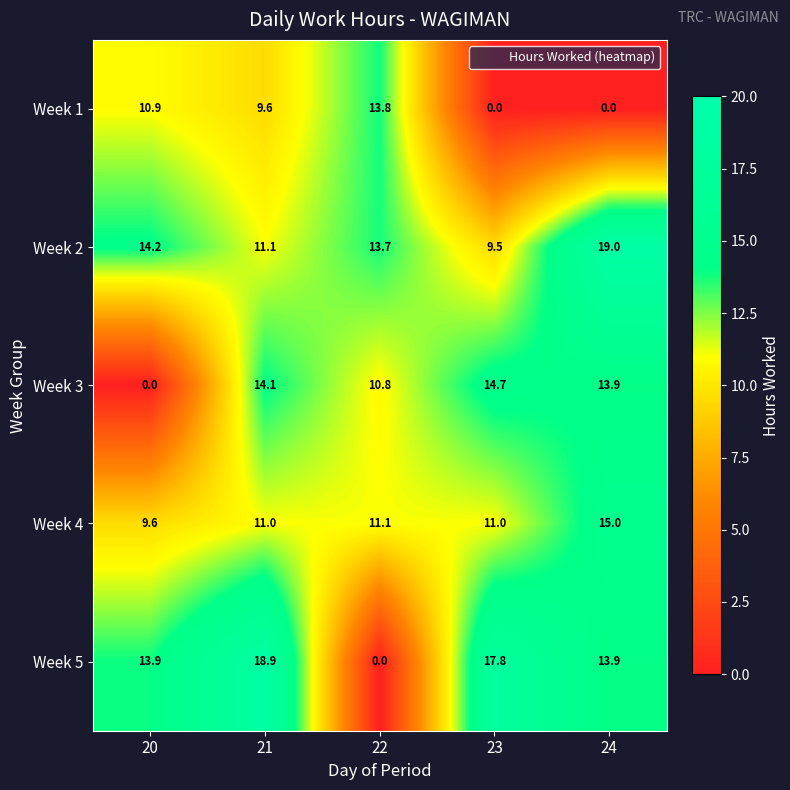

How many data points in Week 1 are above 9?

3